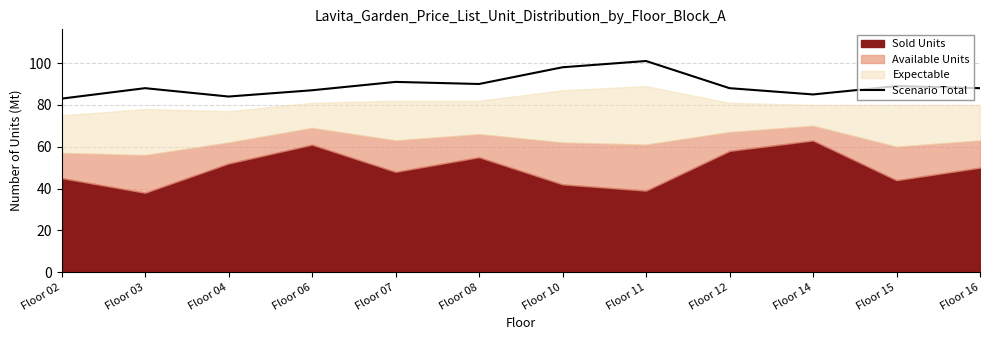

The Scenario Total series shows 130 at Floor 03. True or false?

False